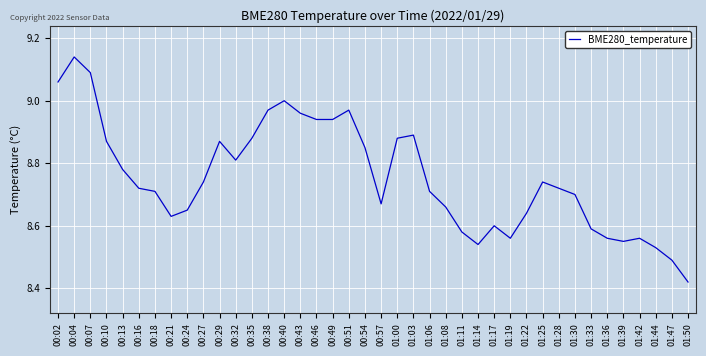

Which category has the highest value across all series?

00:04